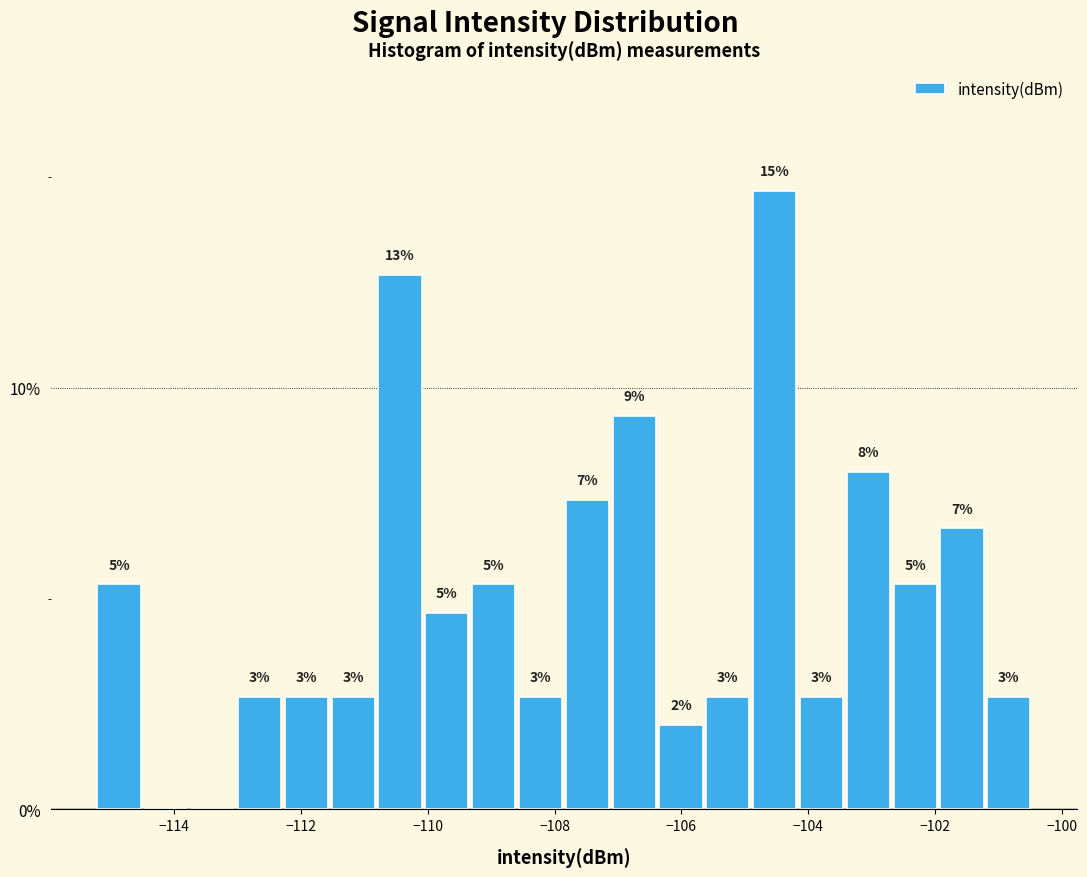

Around what value on the x-axis is the tallest bar? Give the approximate position of its centre, as read against the axis.

-104.6